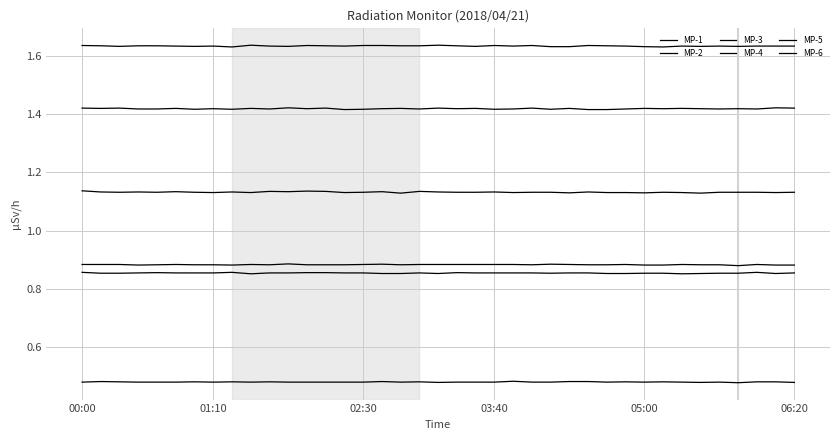

How many lines are shown in the chart?

6